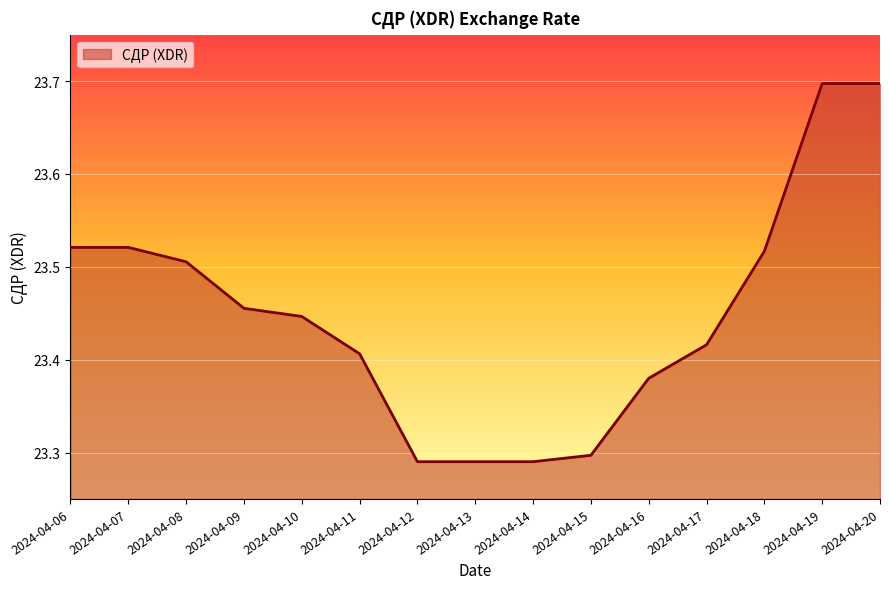

What is the ratio of the value at 2024-04-17 to the value at 2024-04-13?

1.0